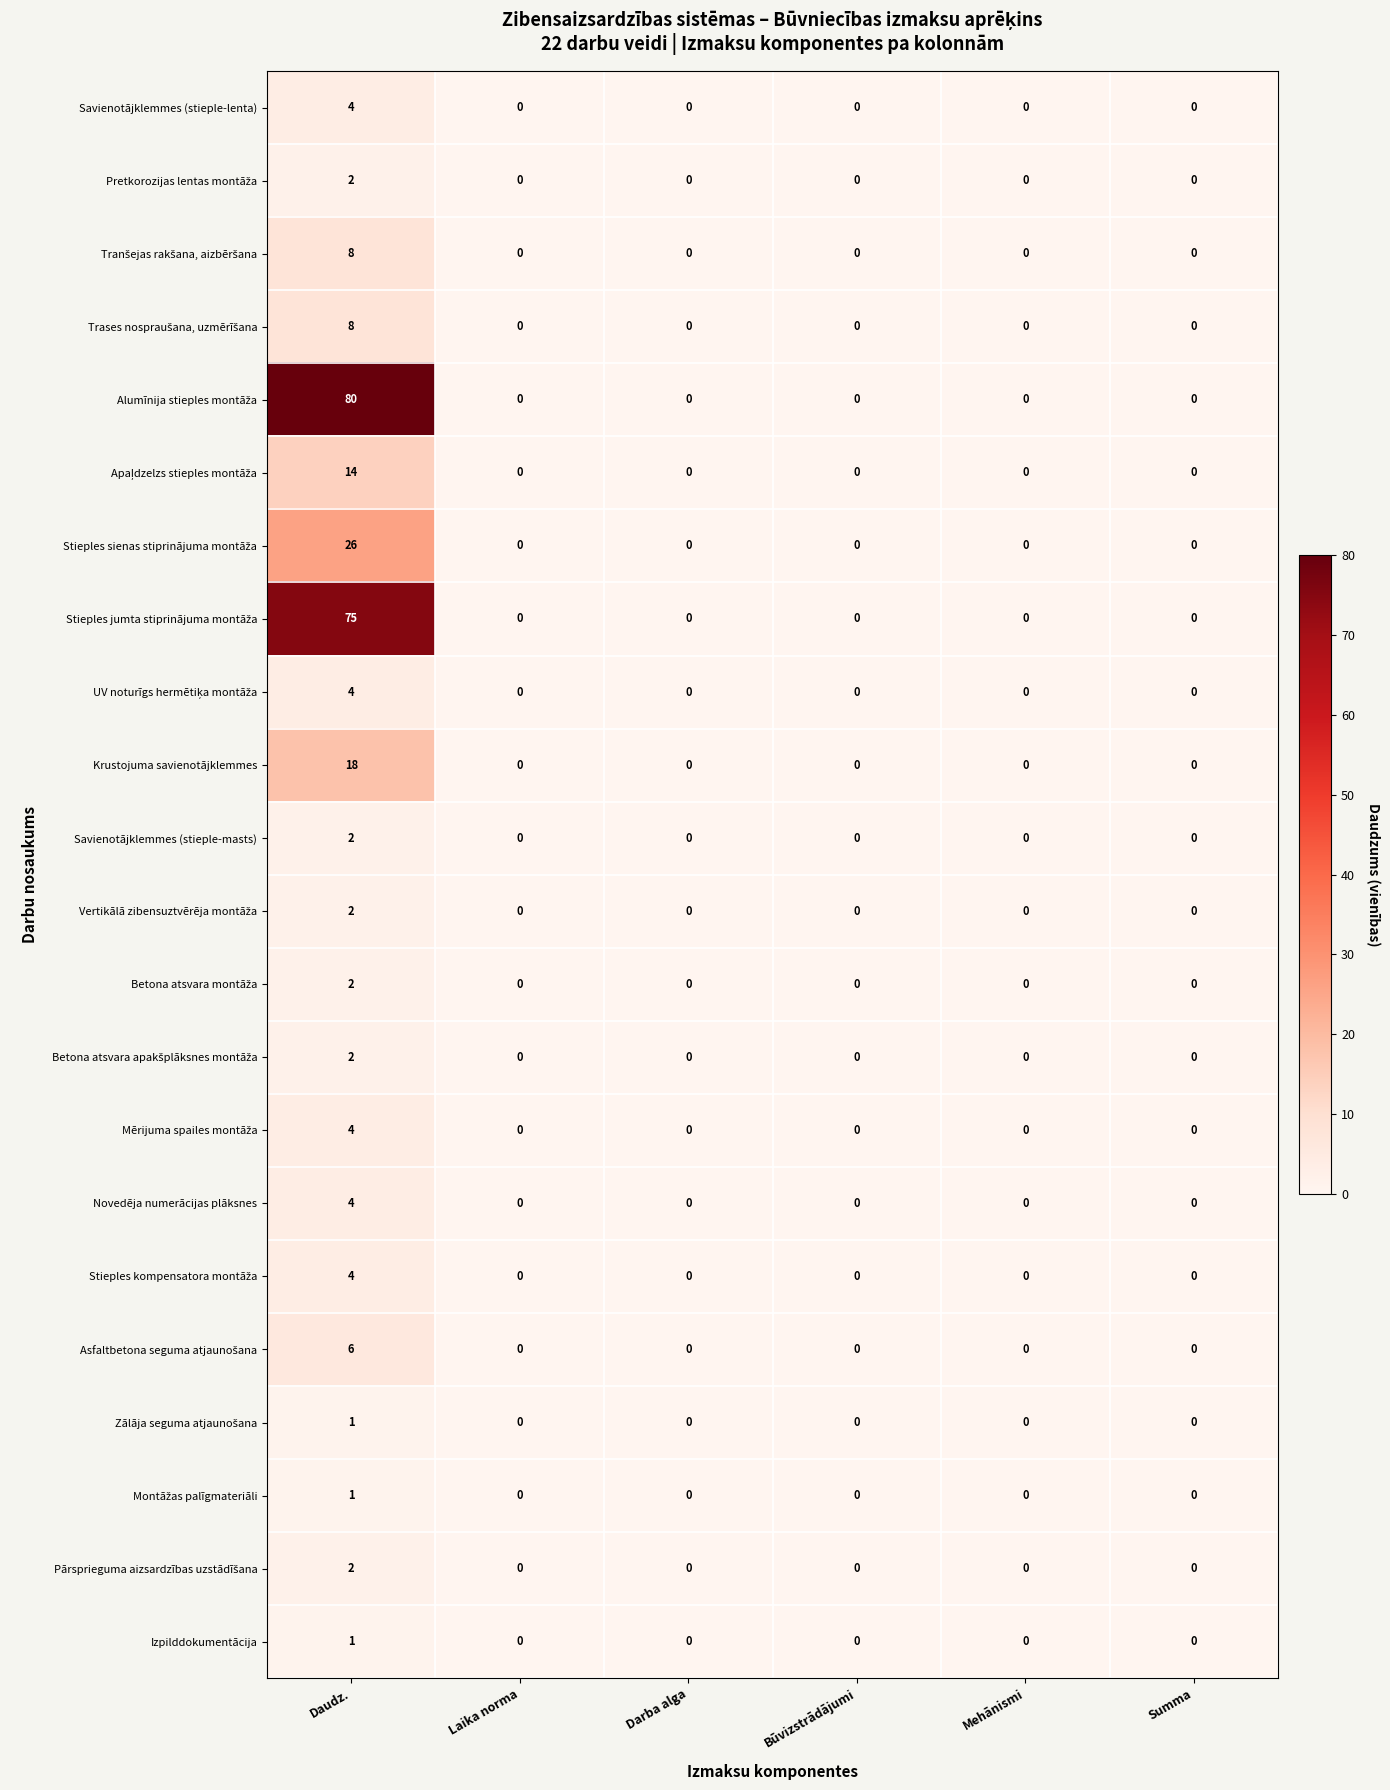

Which category has the highest value across all series?

Daudz.